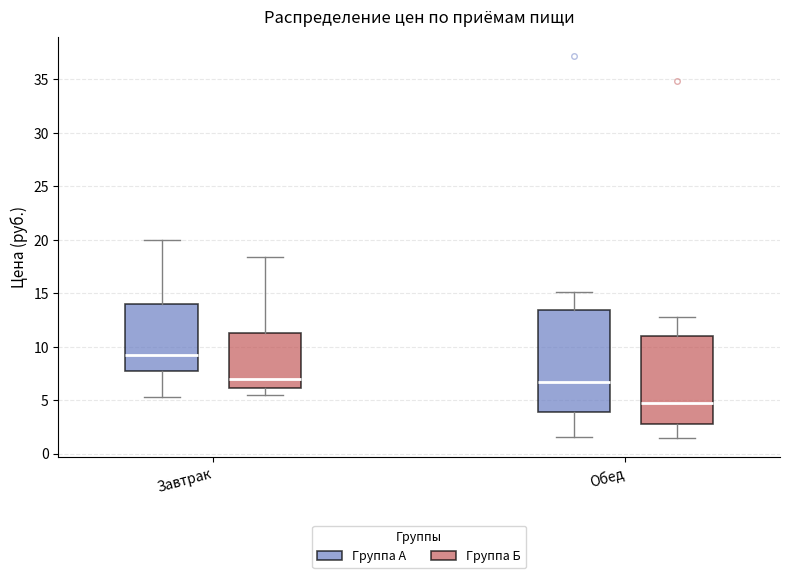

Where does the upper whisker of the box for Завтрак (Группа А) end on the y-axis? The values are not printed on the chart, so give them approximately, as read against the axis.

20.0